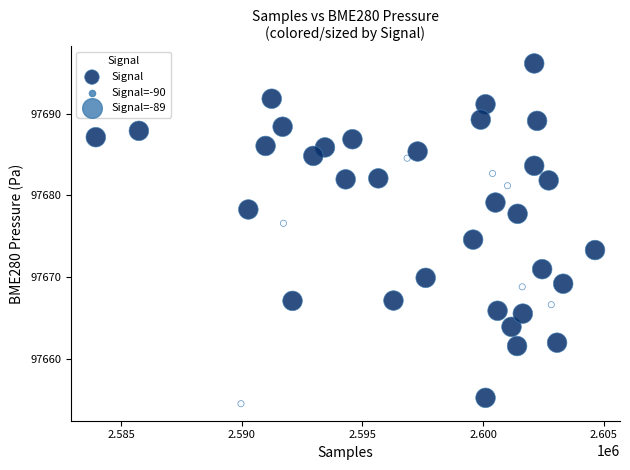

What is the range of Y values (max minus min)?

41.7